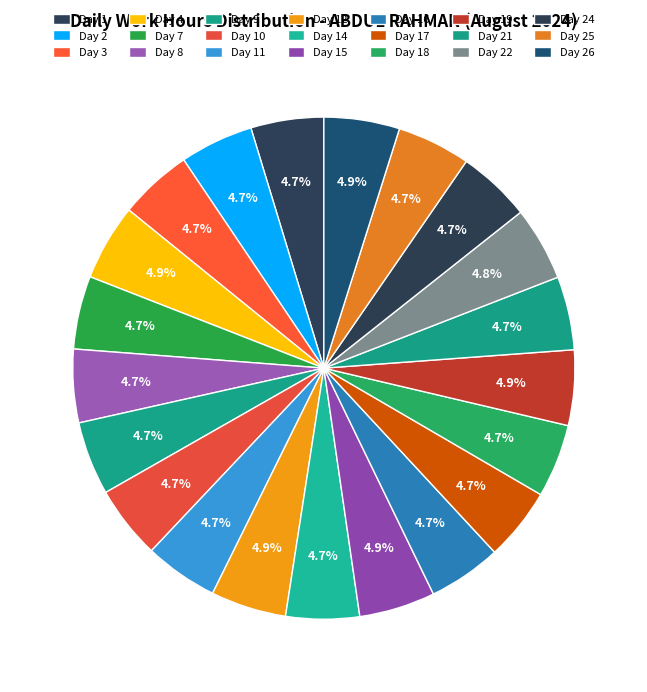

True or false: Day 14 accounts for 1% of the total.

False